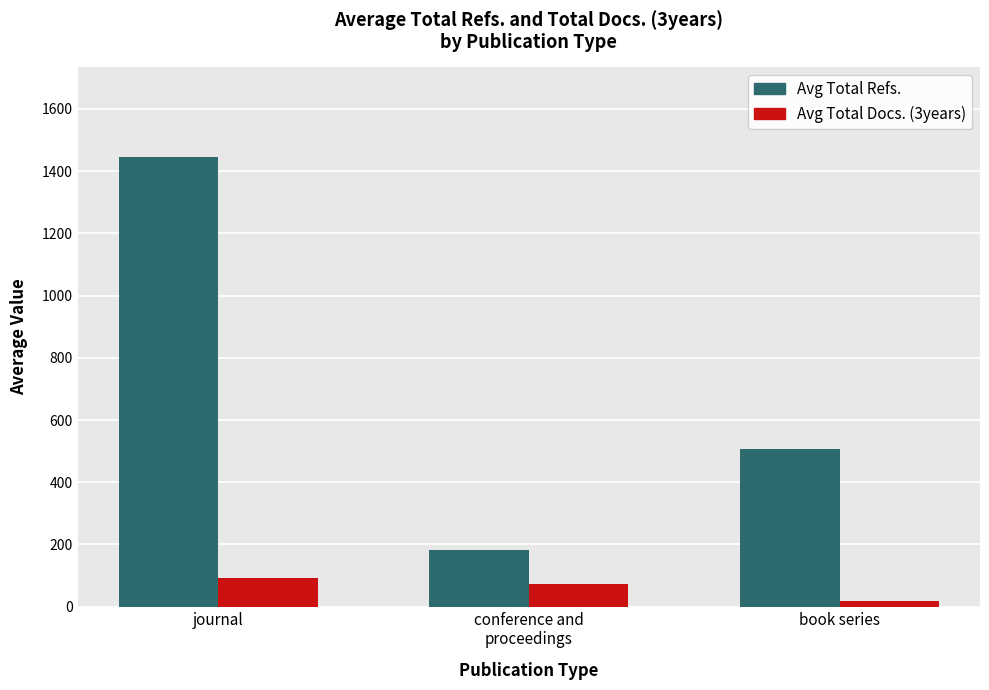

Reading right to left, transcribe all the data shown in this chart.

Avg Total Refs.: 507.0	181.7	1444.7
Avg Total Docs. (3years): 19.0	73.9	91.4